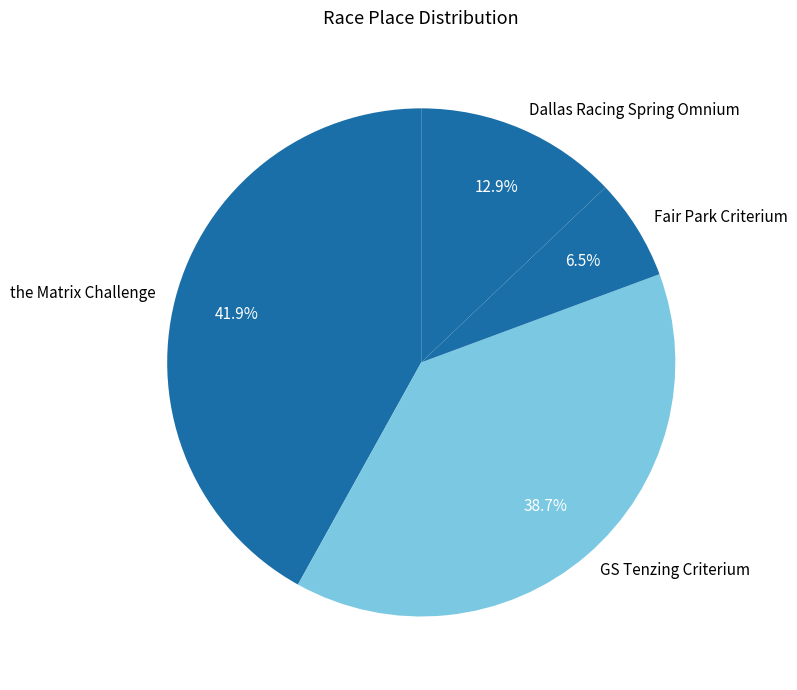

Count the number of slices in the pie.

4